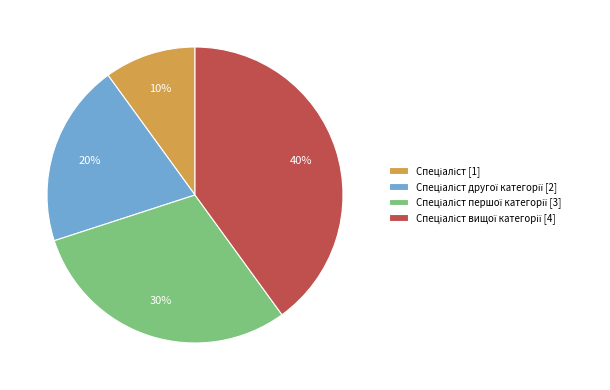

Is there any slice that represents more than half of the pie?

No